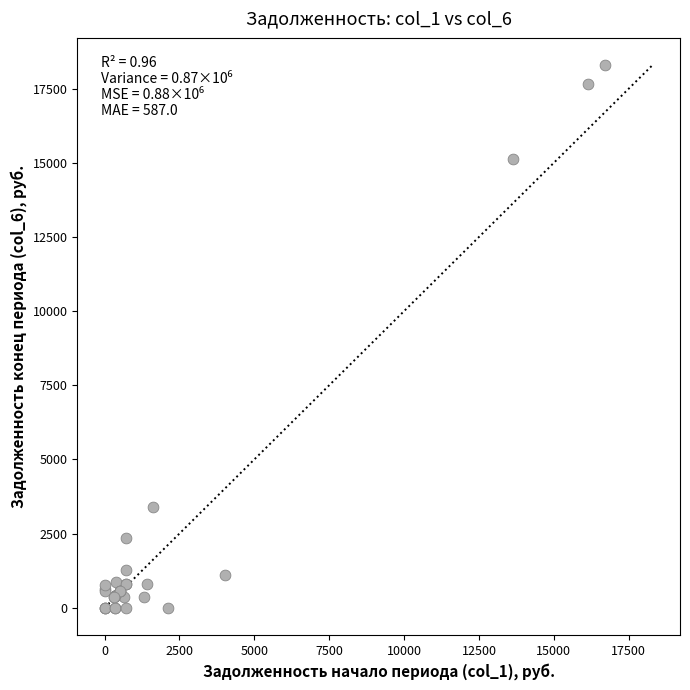

What Y value in the scatter plot is closest to 9147?

3380.7